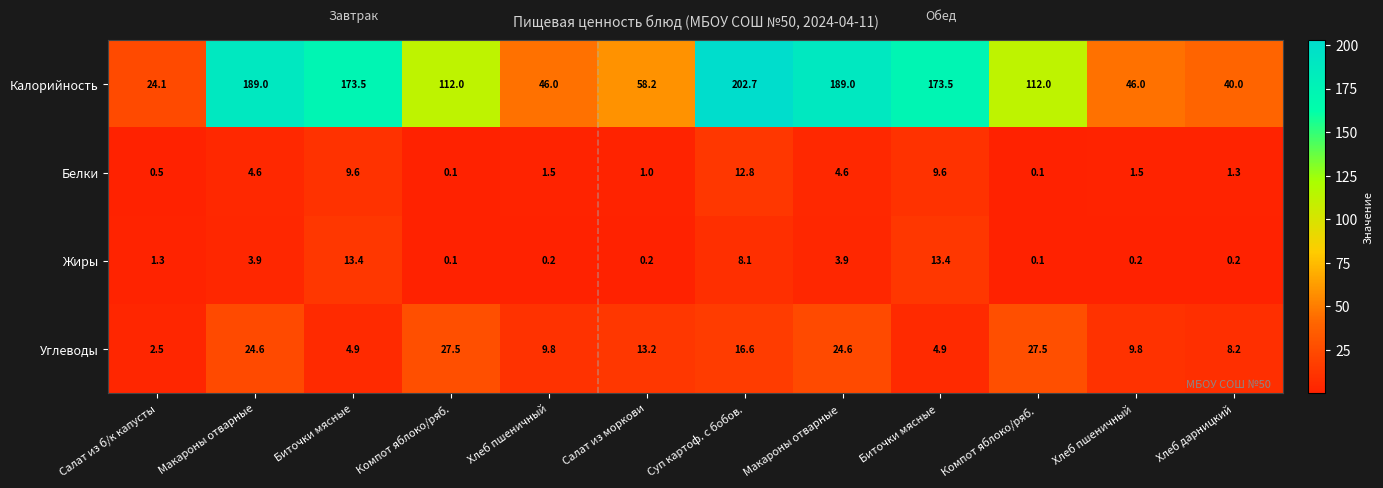

Is it true that Калорийность equals 173.5 at Биточки мясные ?

True